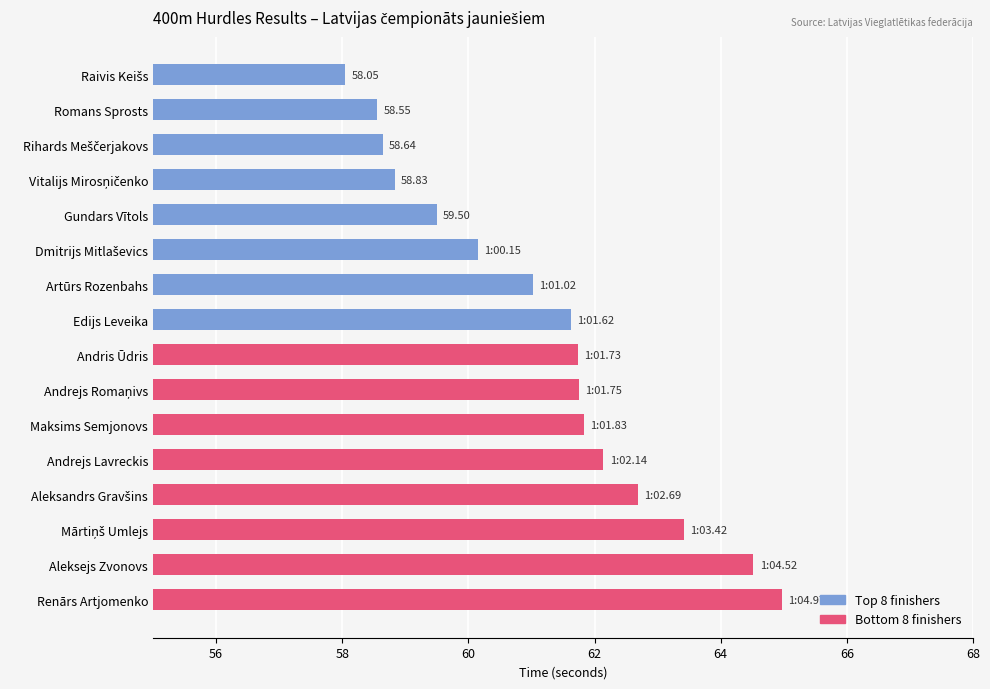

What is the label of the 6th bar from the bottom?

Maksims Semjonovs